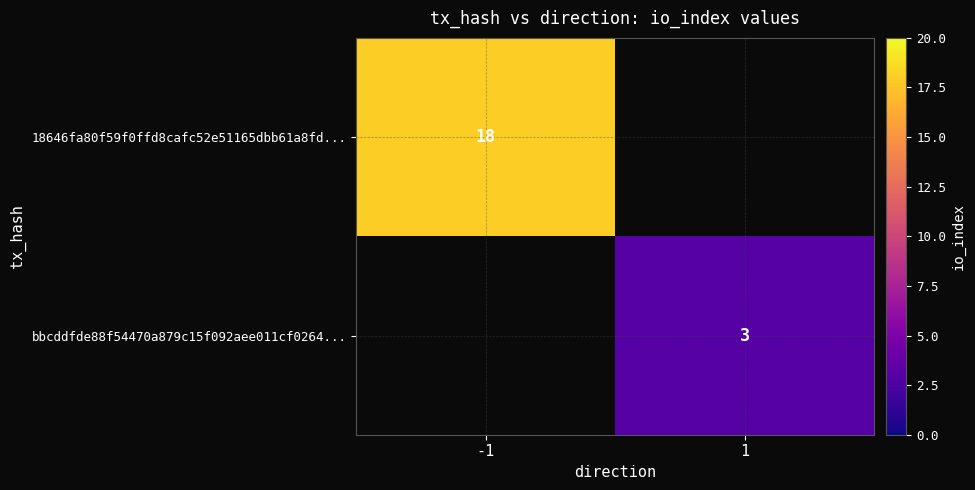

How many categories are shown in the chart?

2